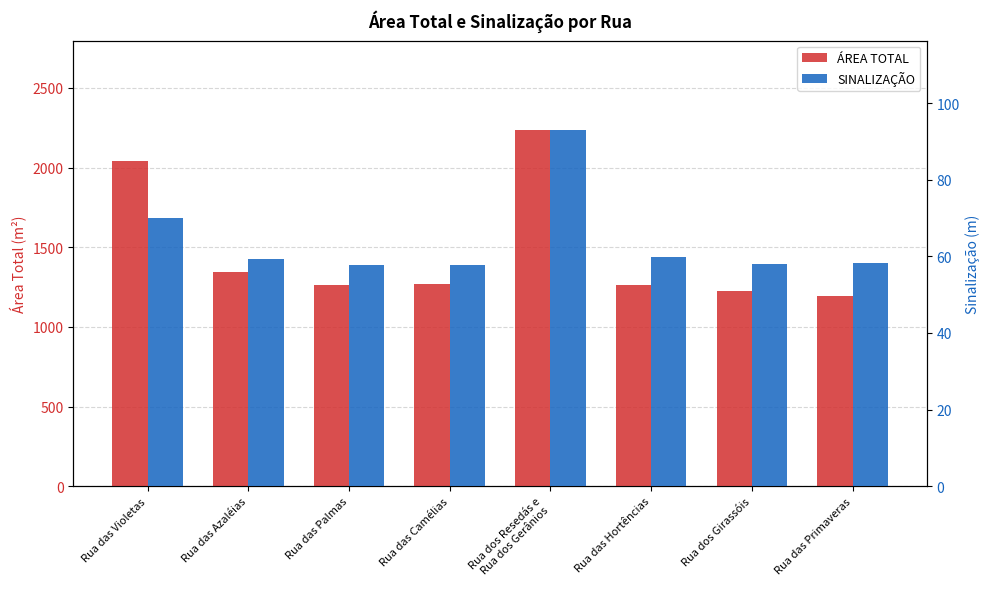

What is the spread (max minus min) of values at Rua das Violetas?

1969.9